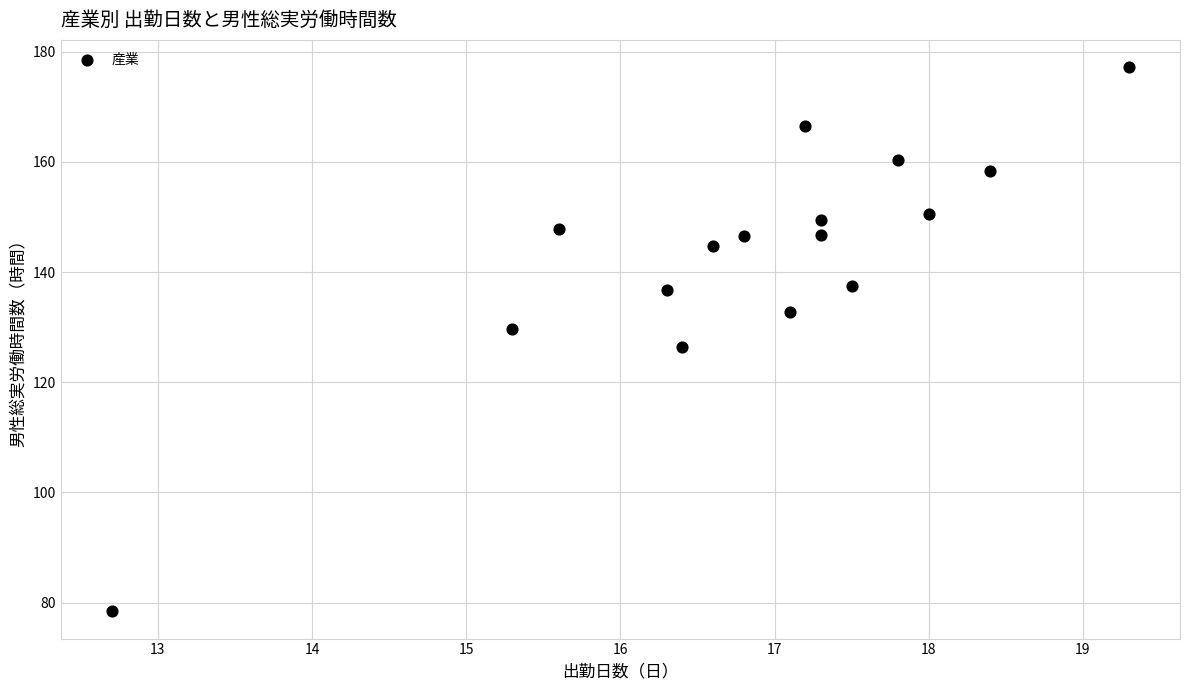

What is the range of X values (max minus min)?

6.6